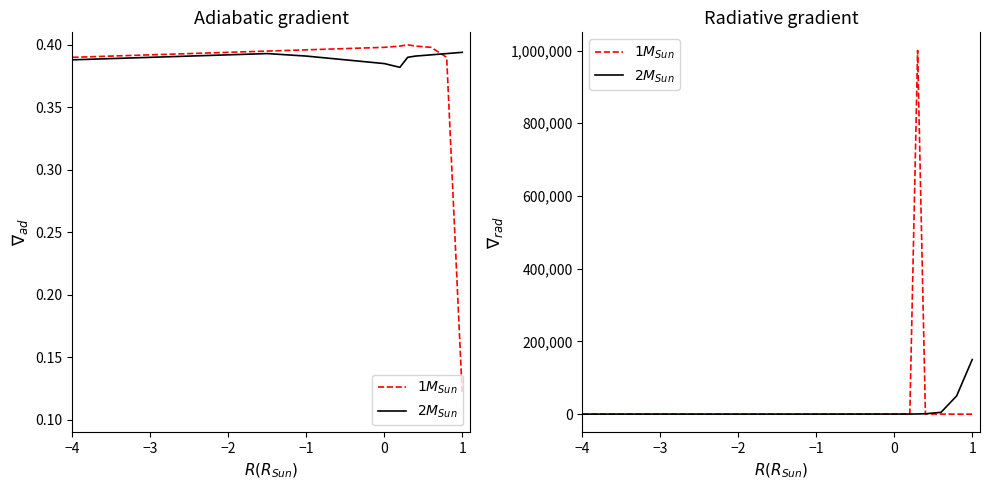

How many times do $2M_{Sun}$ and $1M_{Sun}$ cross each other?

1